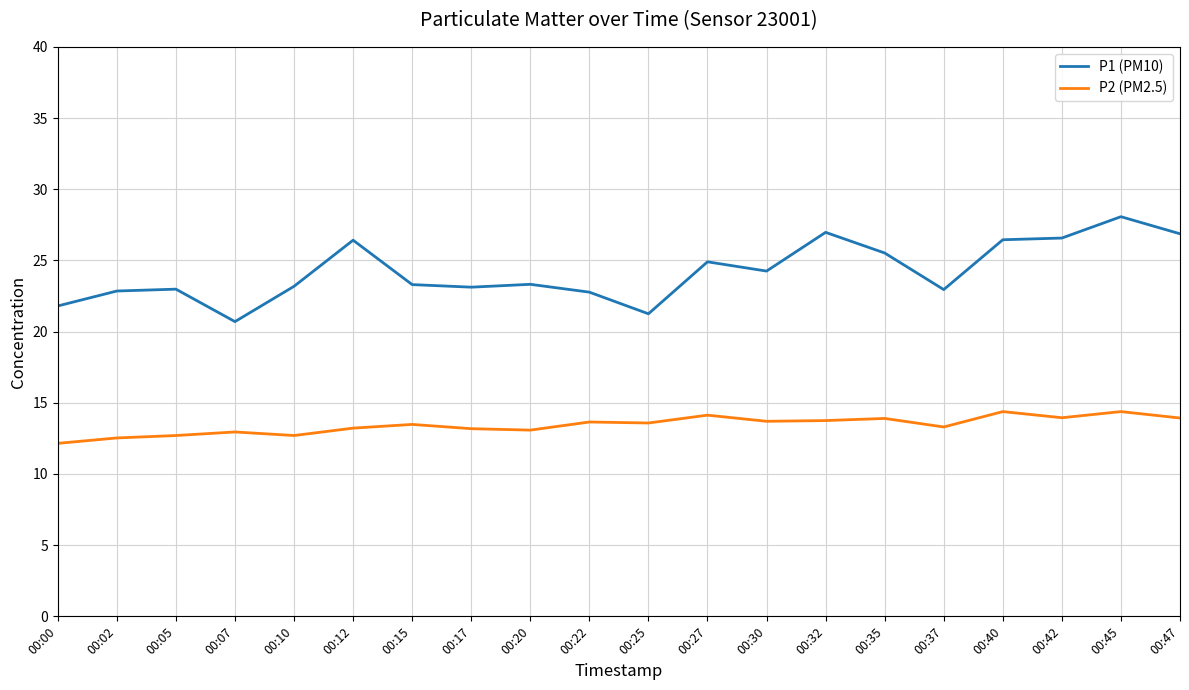

Is the value of P1 (PM10) at 00:35 greater than the value of P2 (PM2.5) at 00:22?

Yes